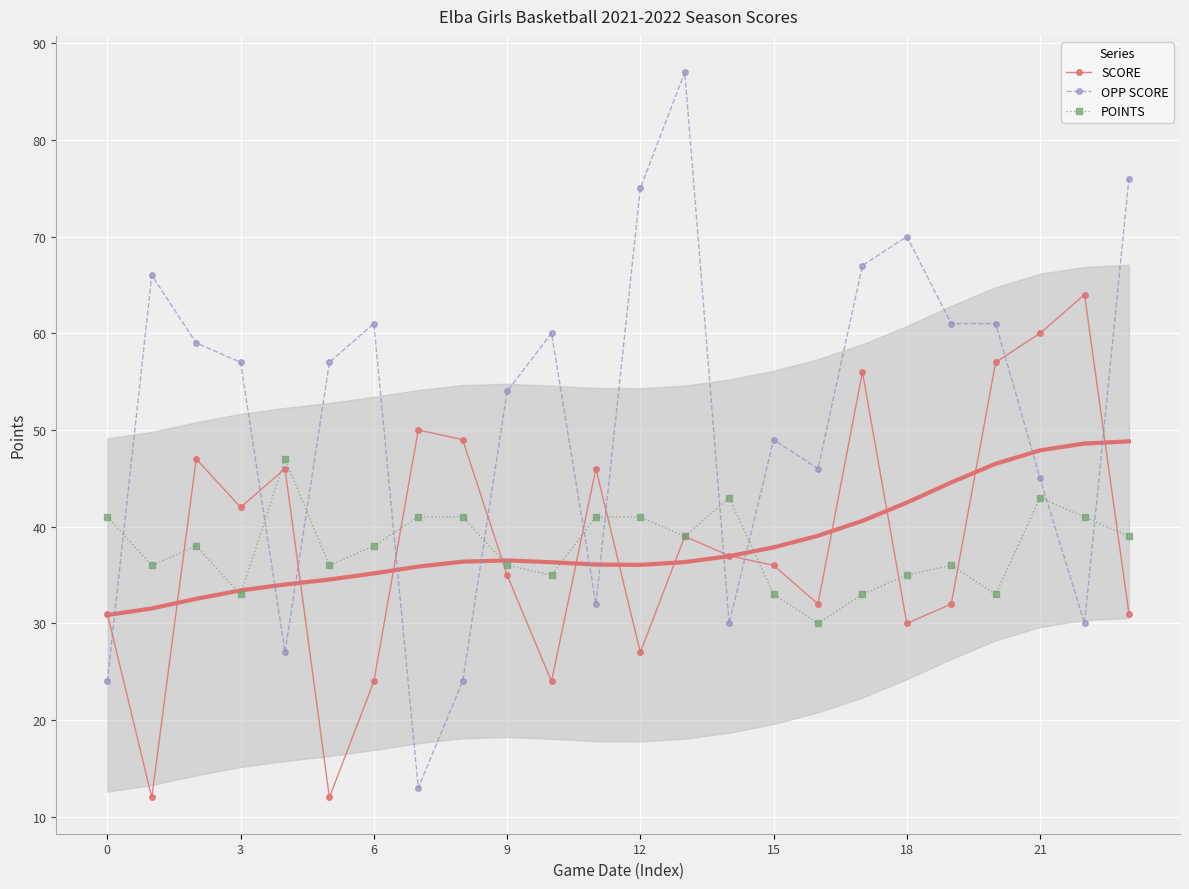

In POINTS, how many points are lower than both neighbors (excluding endpoints)?

7